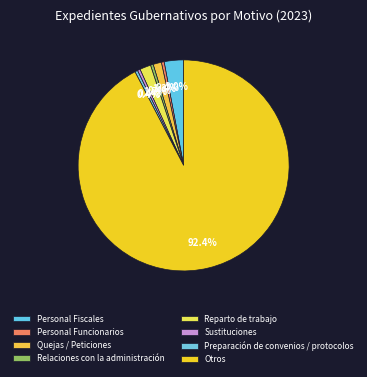

The Personal Fiscales slice represents 3% of the pie. True or false?

True